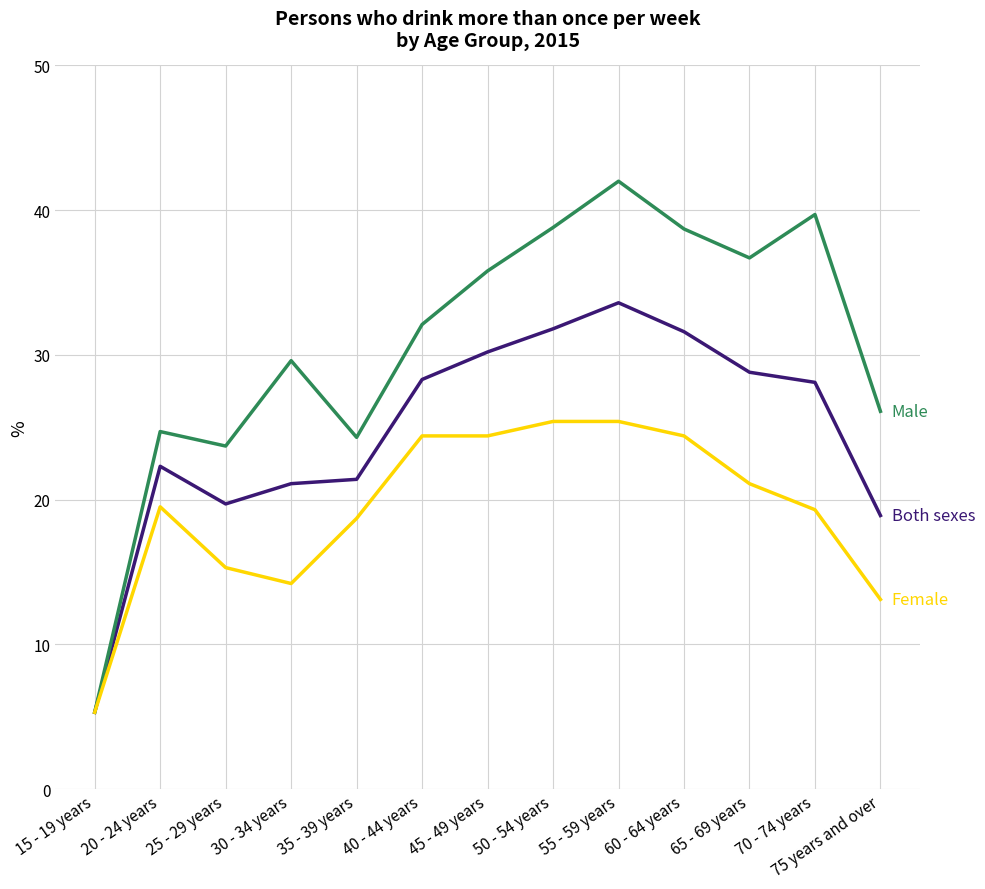

At which category is the sum across all series the highest?

55 - 59 years